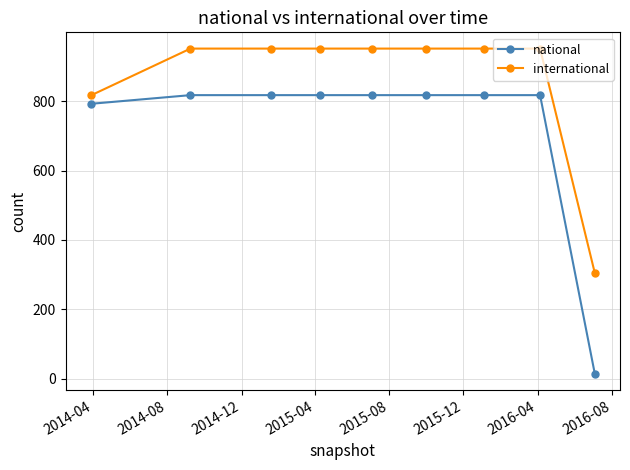

True or false: national and international intersect in this chart.

False